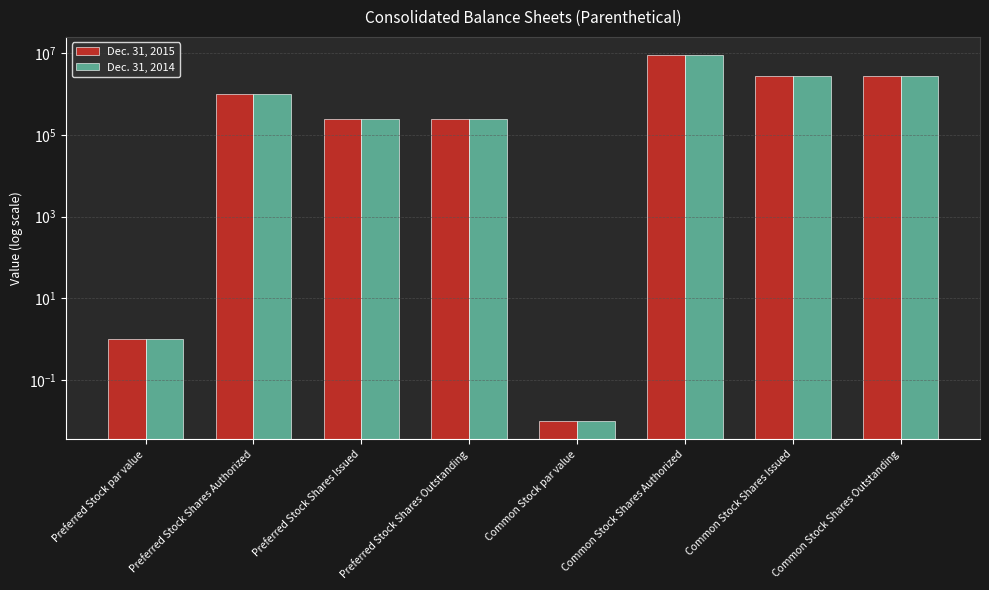

Reading left to right, list all the values displayed in this chart.

Dec. 31, 2015: Preferred Stock par value=1.0	Preferred Stock Shares Authorized=1000000.0	Preferred Stock Shares Issued=250000.0	Preferred Stock Shares Outstanding=250000.0	Common Stock par value=0.0	Common Stock Shares Authorized=9000000.0	Common Stock Shares Issued=2746325.0	Common Stock Shares Outstanding=2746325.0
Dec. 31, 2014: Preferred Stock par value=1.0	Preferred Stock Shares Authorized=1000000.0	Preferred Stock Shares Issued=250000.0	Preferred Stock Shares Outstanding=250000.0	Common Stock par value=0.0	Common Stock Shares Authorized=9000000.0	Common Stock Shares Issued=2746325.0	Common Stock Shares Outstanding=2746325.0